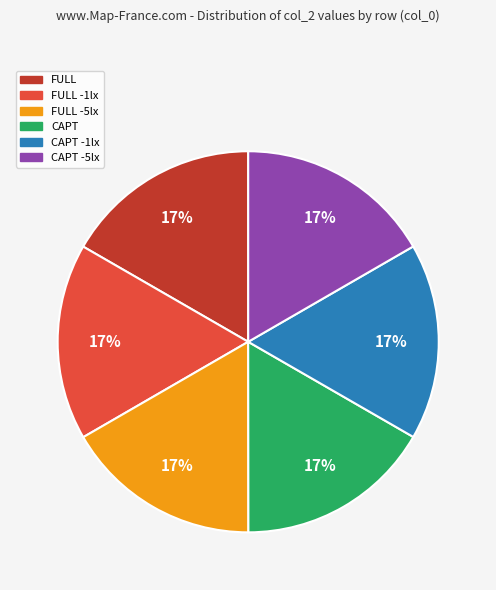

What percentage is the CAPT -1lx slice, to the nearest percent?

17%